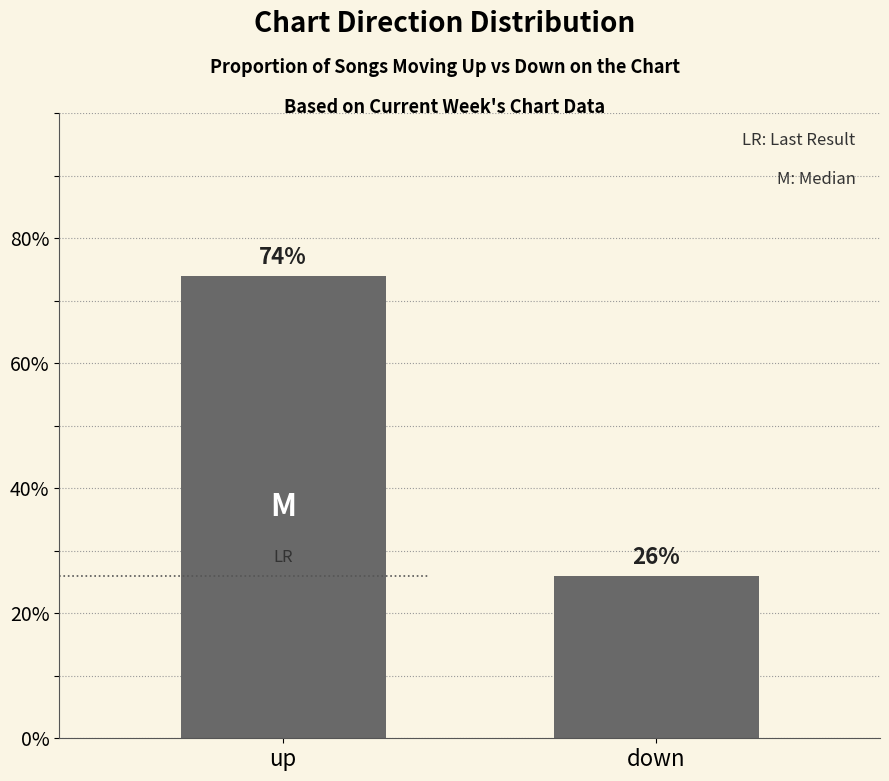

List the labels in order of value, smallest first.

down, up